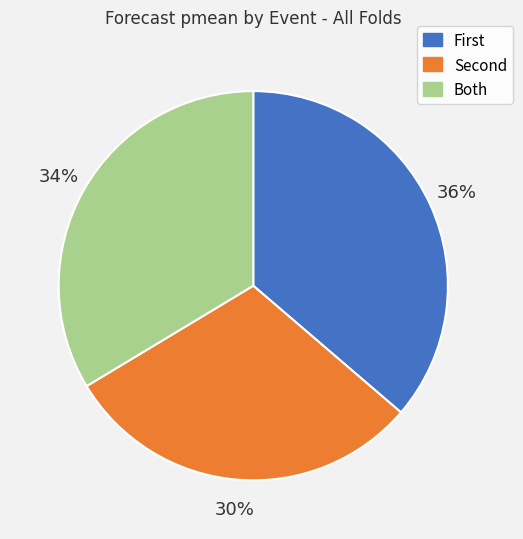

Which slice is the largest?

First